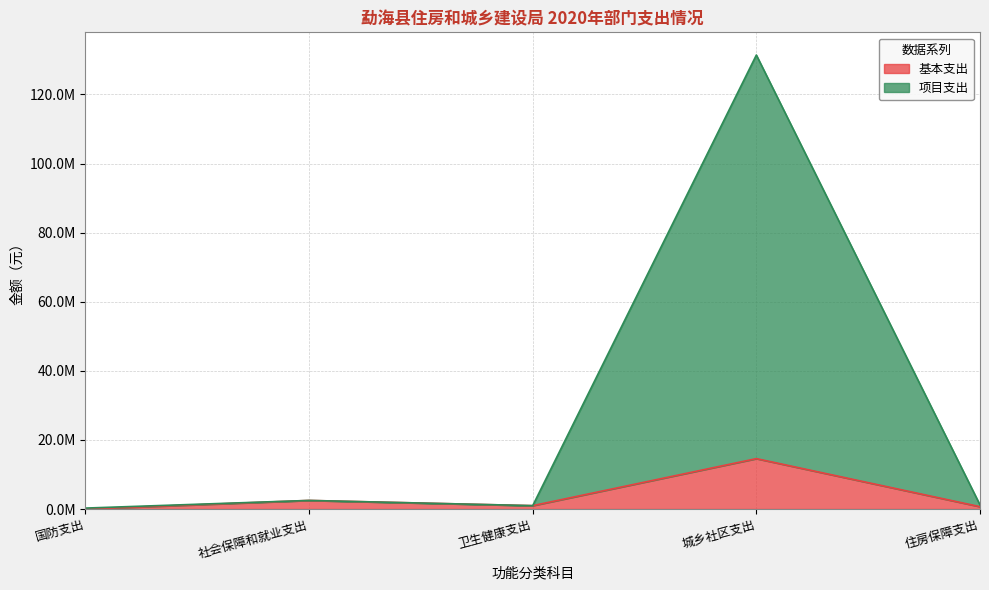

Reading left to right, transcribe all the data shown in this chart.

基本支出: 国防支出=0.0	社会保障和就业支出=2494133.9	卫生健康支出=984148.1	城乡社区支出=14593318.6	住房保障支出=685053.1
项目支出: 国防支出=280000.0	社会保障和就业支出=2494133.9	卫生健康支出=984148.1	城乡社区支出=131402816.3	住房保障支出=1185053.1